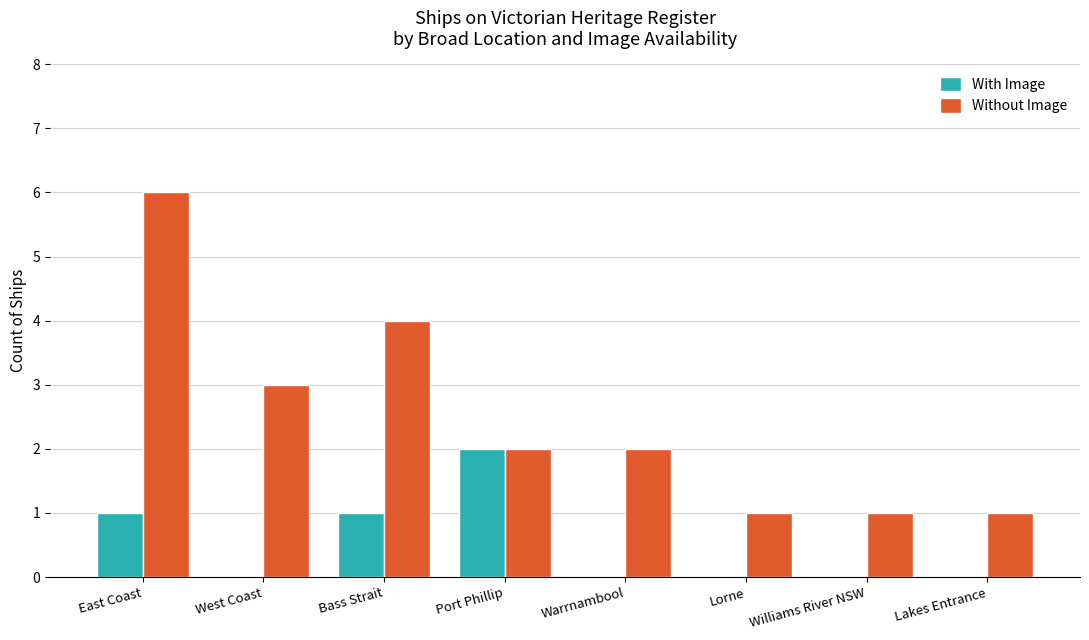

Between Port Phillip and Warrnambool, which series saw the biggest shift?

With Image